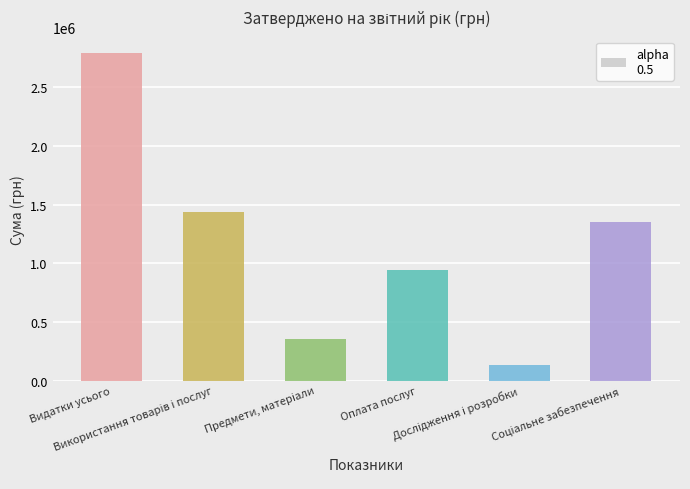

What is the value of the 3rd bar from the left?

354500